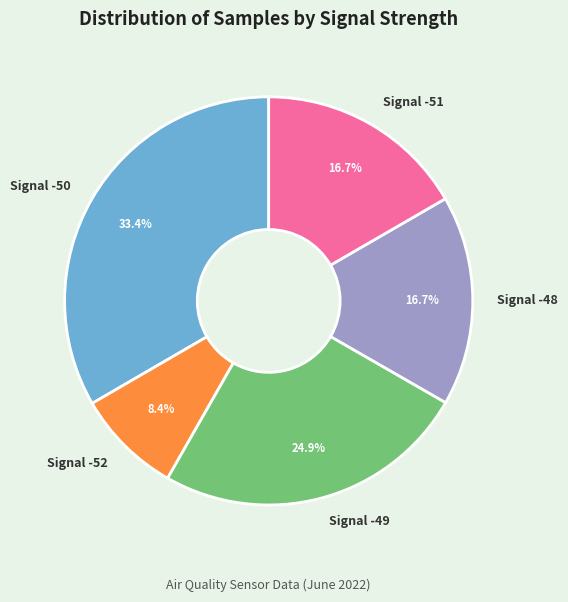

Which slice is the largest?

Signal -50